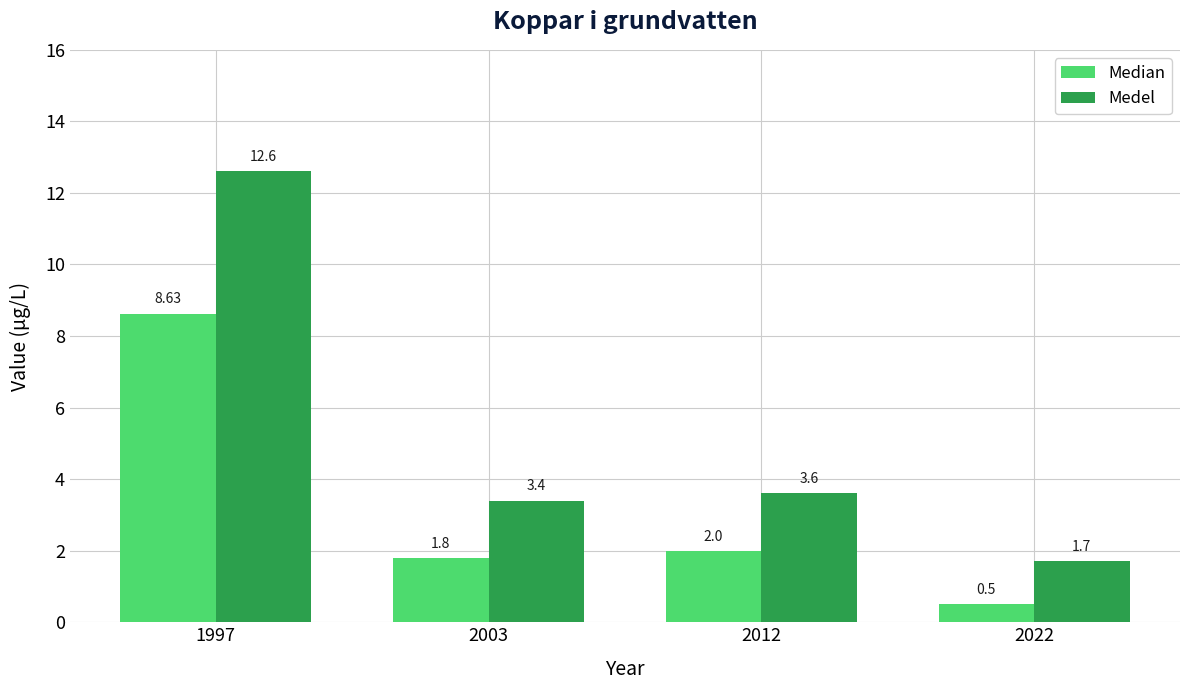

Is the value of Medel at 2012 greater than the value of Median at 1997?

No